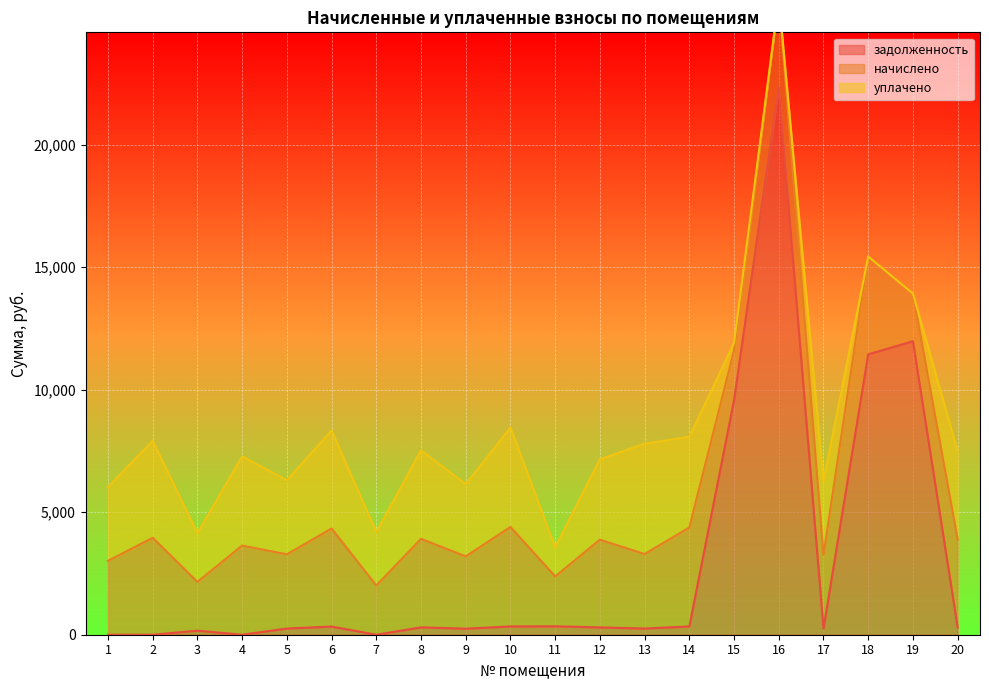

What is the difference between the начислено values at 13 and 3?

1049.4